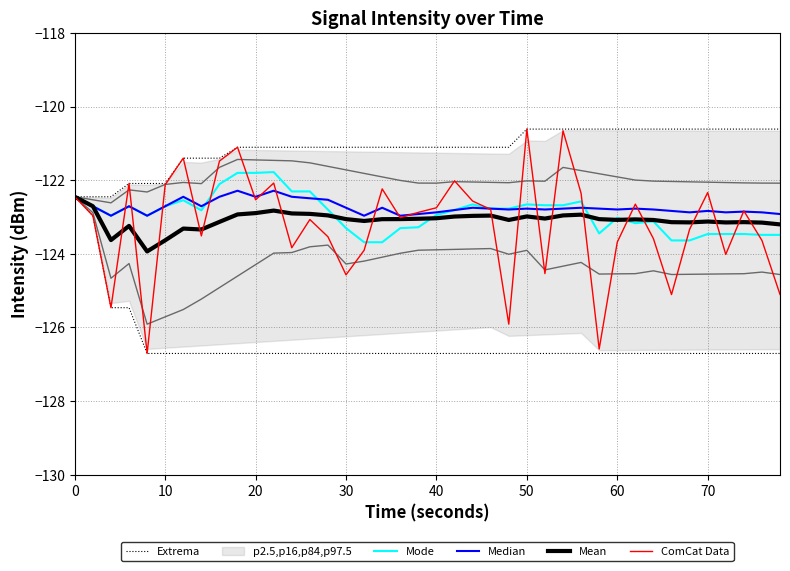

True or false: Median has a value of -122.7 at 60.

True